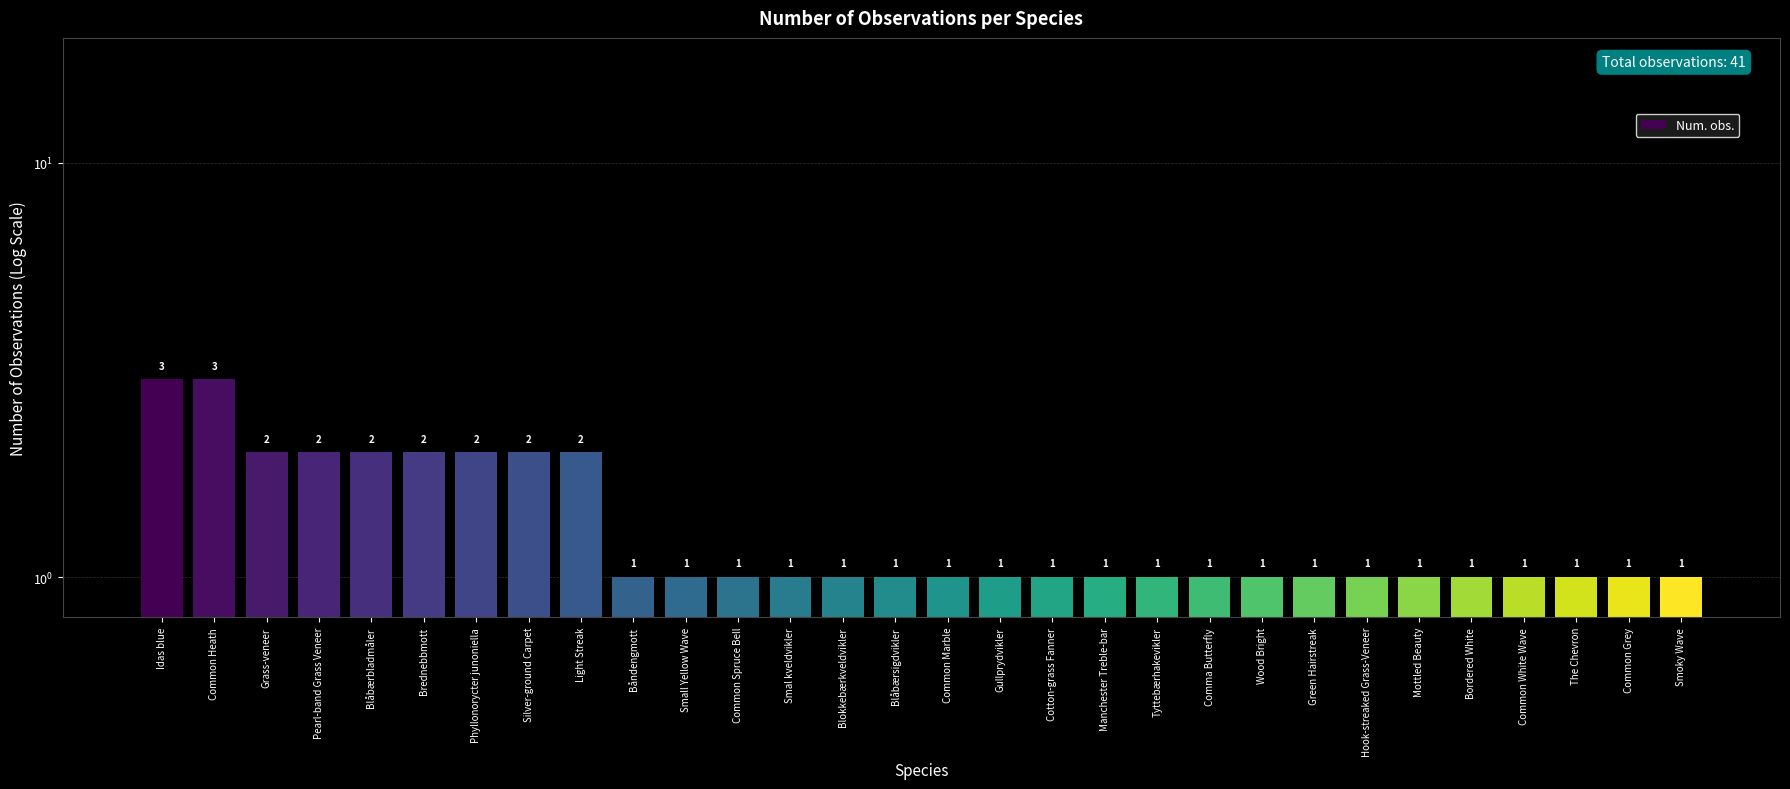

What is the maximum value shown in the chart?

3